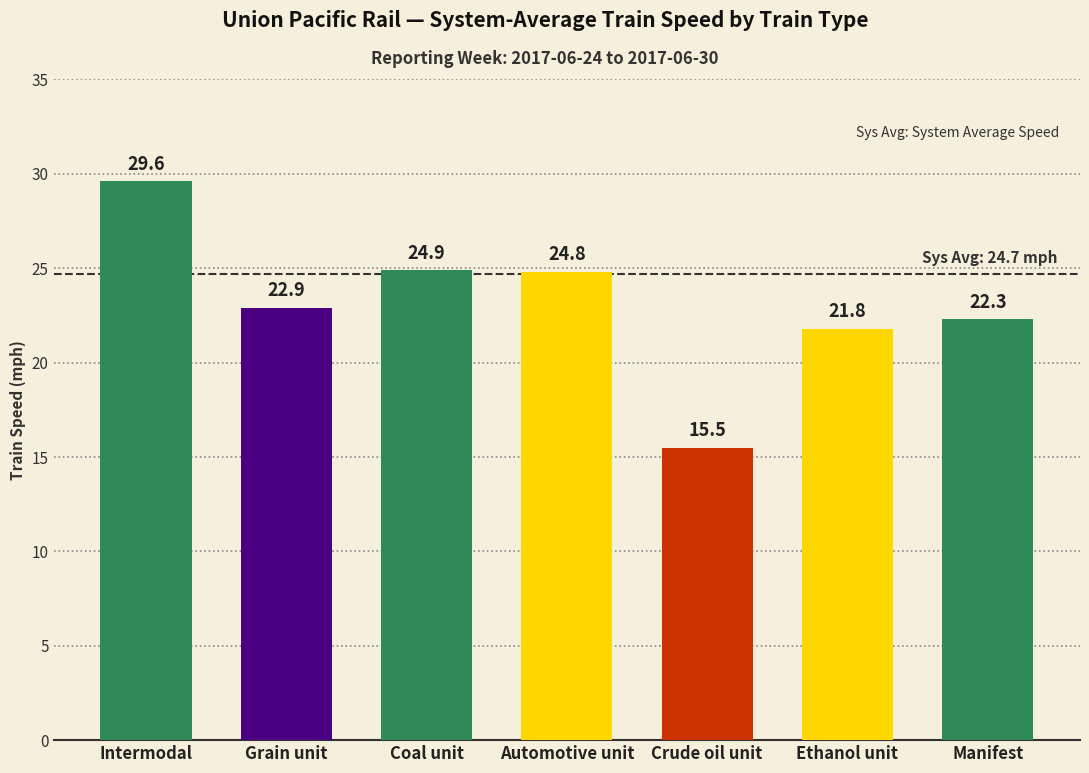

At which category does the chart reach its minimum across all series?

Crude oil unit